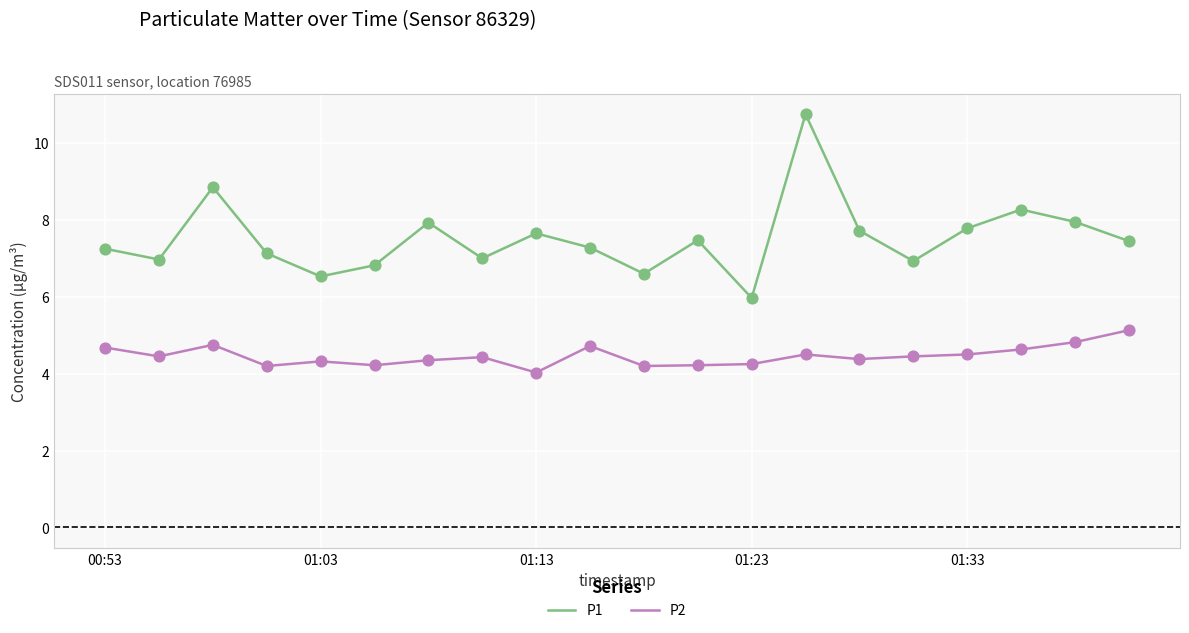

Which series has the largest range (max minus min)?

P1